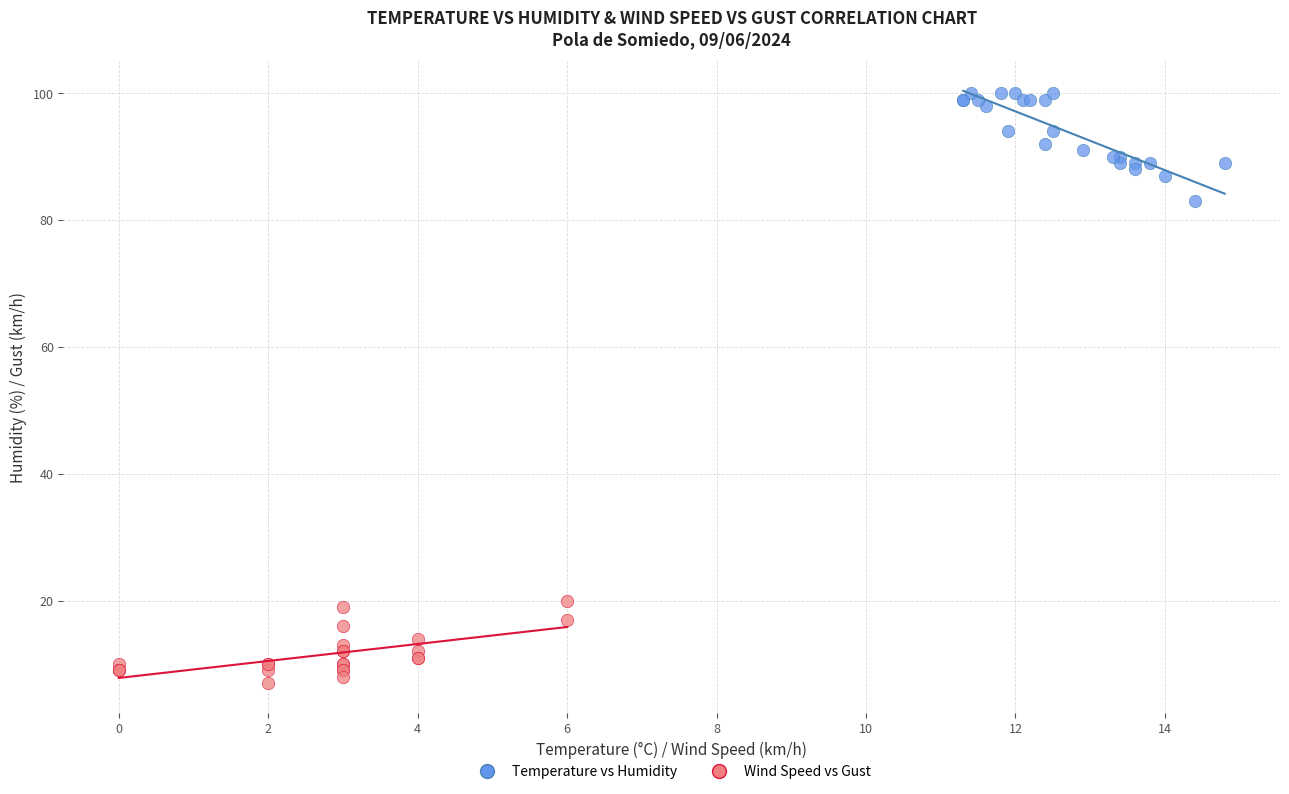

Which series contains the lowest Y value?

Wind Speed vs Gust